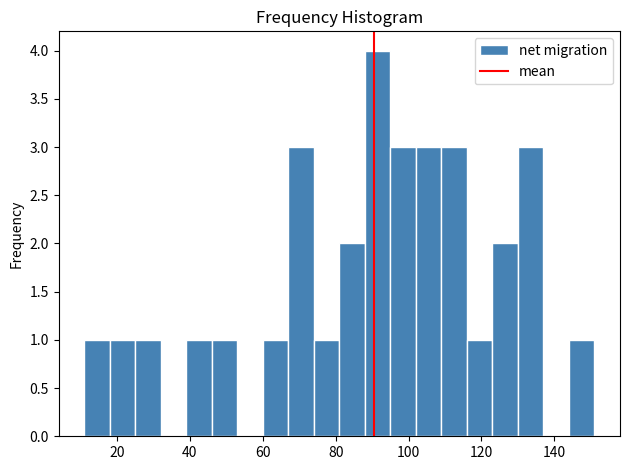

Read against the x-axis, roughly where is the centre of the tallest bar?

92